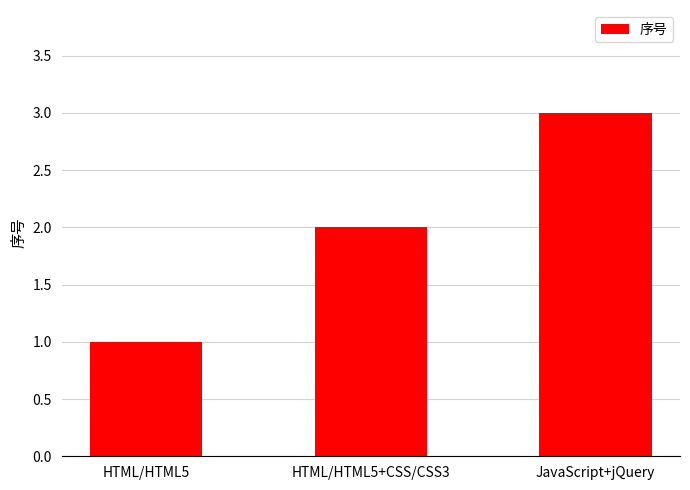

Rank the categories by value from lowest to highest.

HTML/HTML5, HTML/HTML5+CSS/CSS3, JavaScript+jQuery